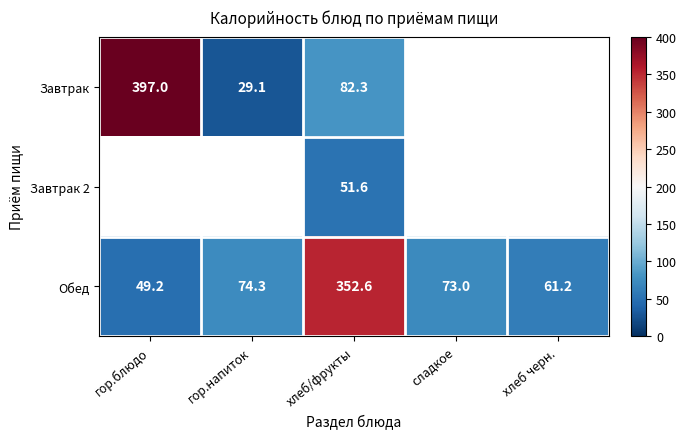

The Завтрак series shows 397.0 at гор.блюдо. True or false?

True